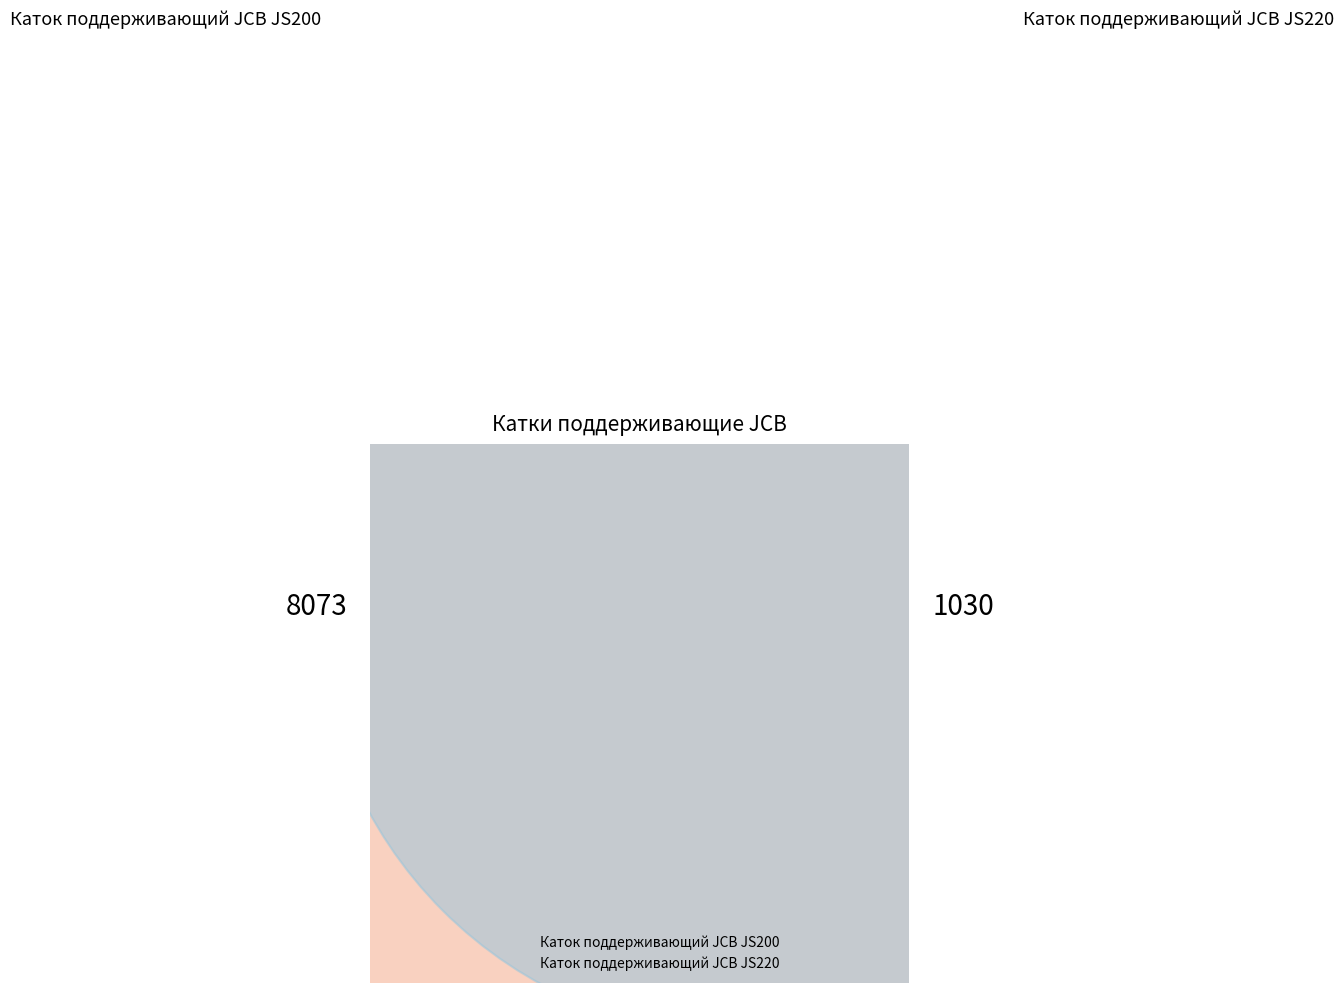

What portion of the pie excludes Каток поддерживающий JCB JS220?

88.7%